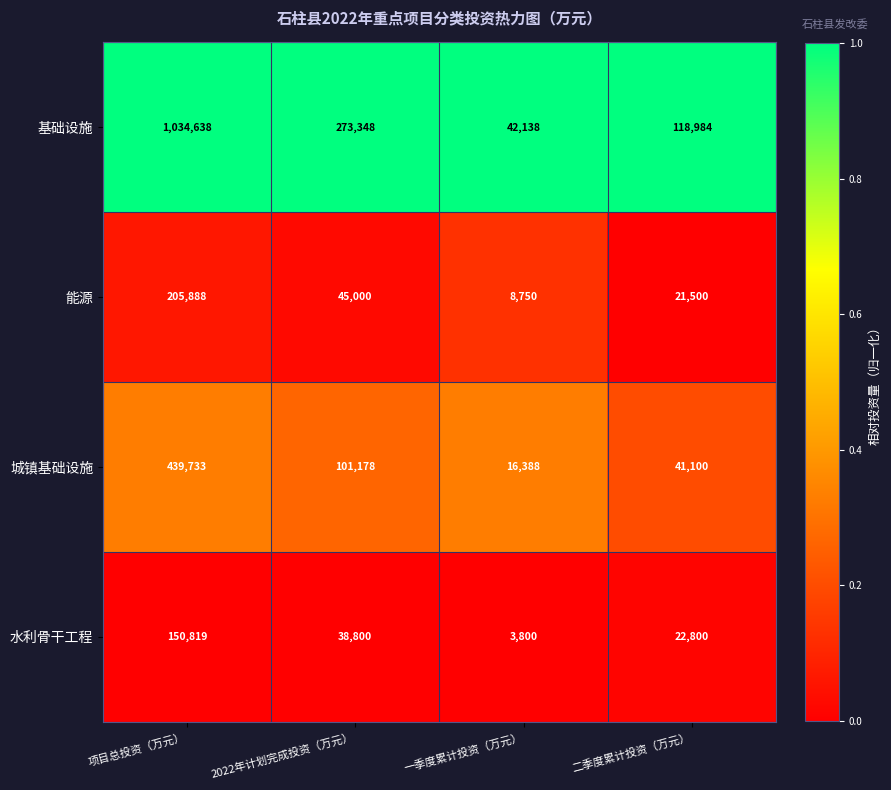

What is the difference between the 水利骨干工程 values at 二季度累计投资（万元） and 一季度累计投资（万元）?

19000